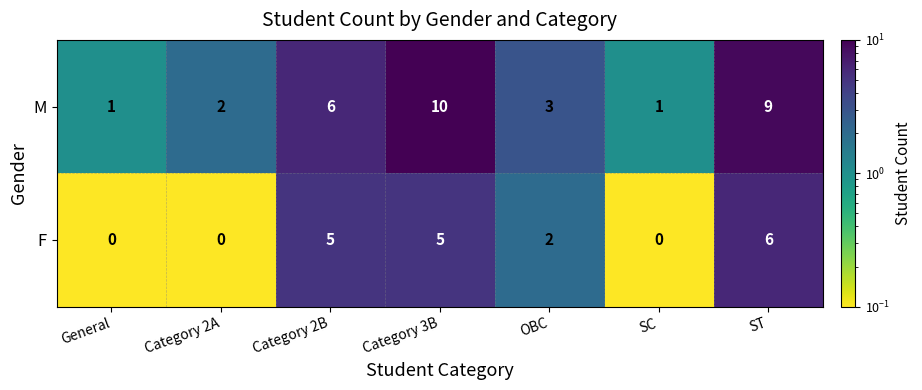

Reading left to right, extract all data points from this chart.

M: 1	2	6	10	3	1	9
F: 0	0	5	5	2	0	6